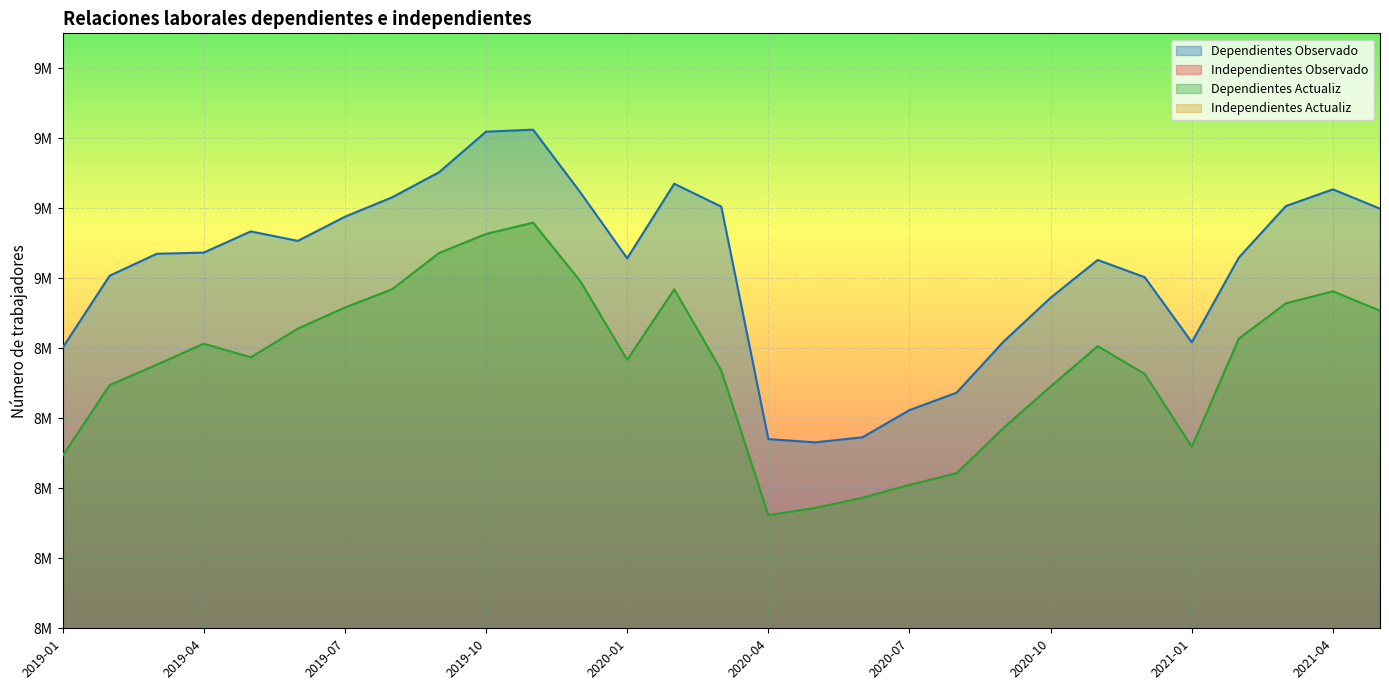

What is the average value of the Dependientes Observado series?

9027456